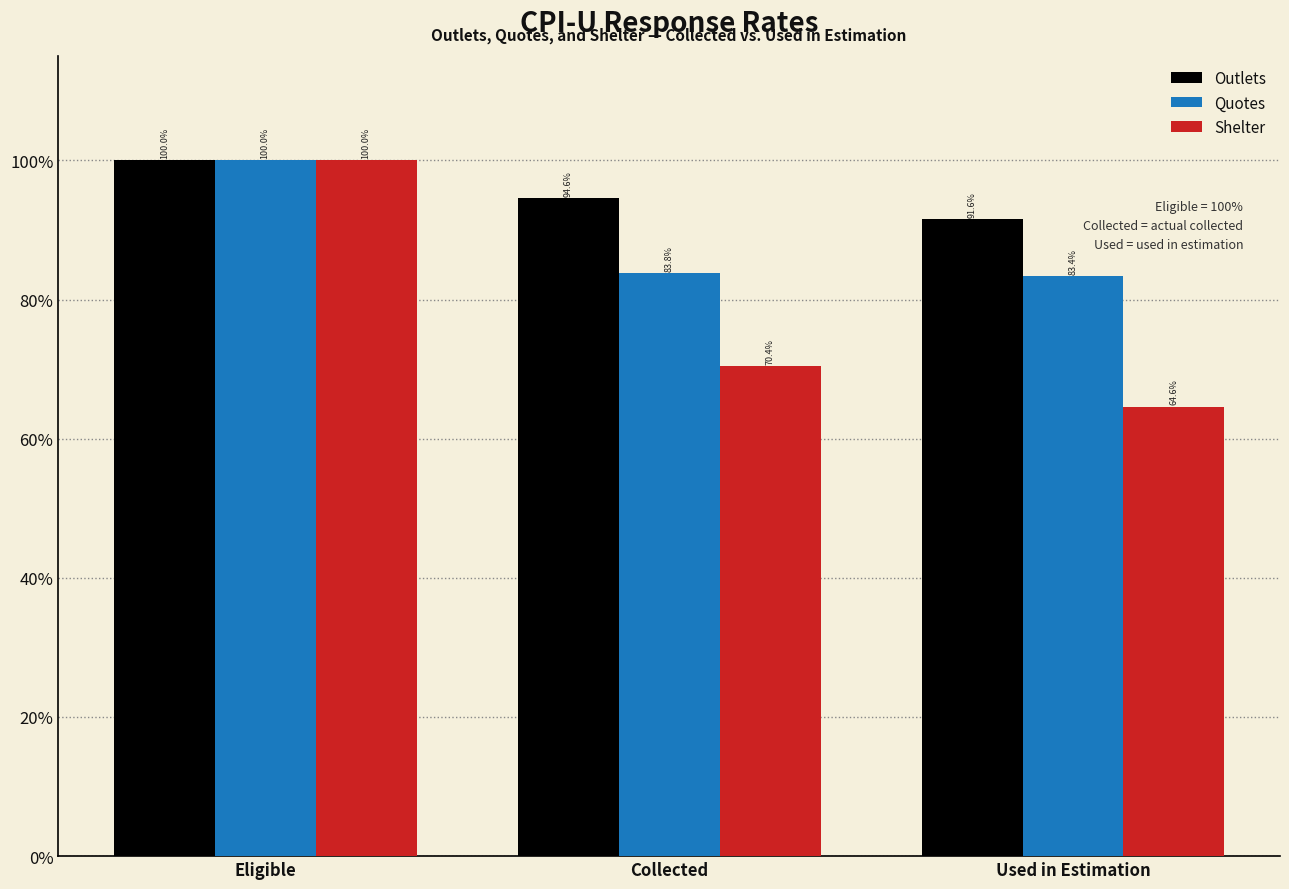

Reading left to right, what are all the values shown in this chart?

Outlets: Eligible=100.0	Collected=94.6	Used in Estimation=91.6
Quotes: Eligible=100.0	Collected=83.8	Used in Estimation=83.4
Shelter: Eligible=100.0	Collected=70.4	Used in Estimation=64.6